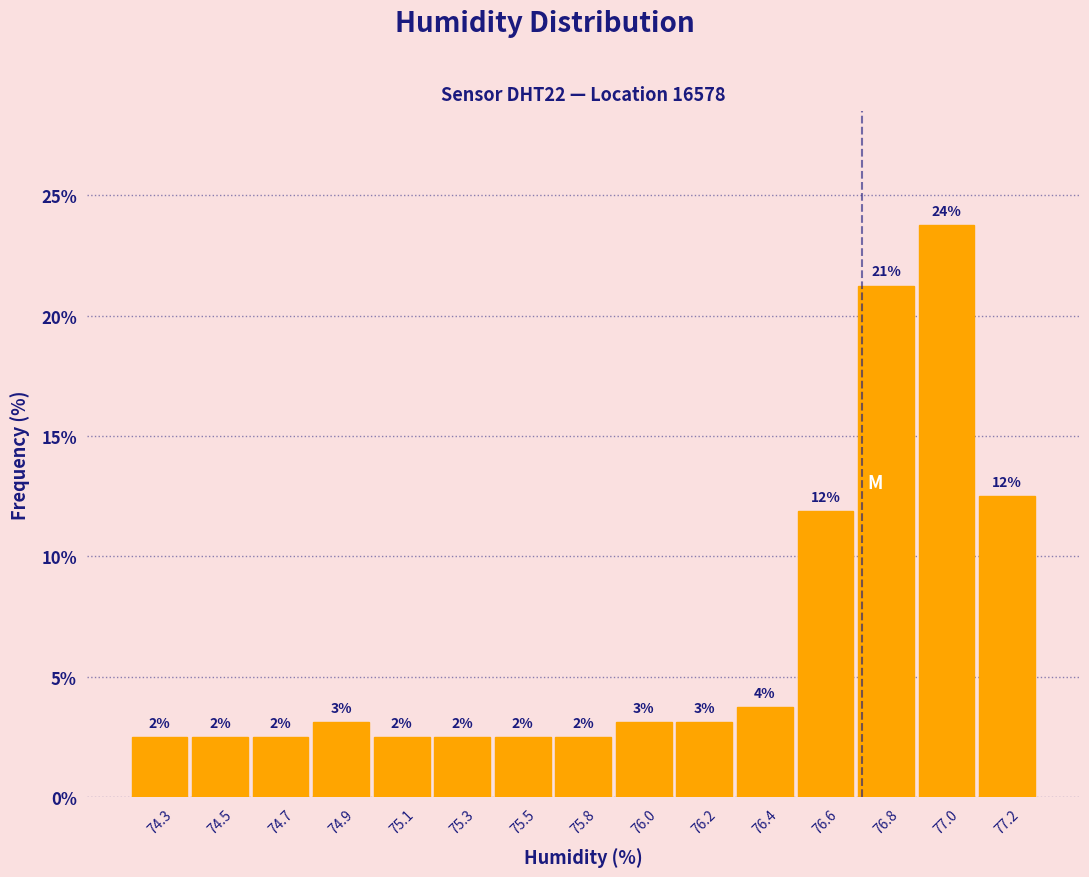

Does the chart contain any negative values?

No